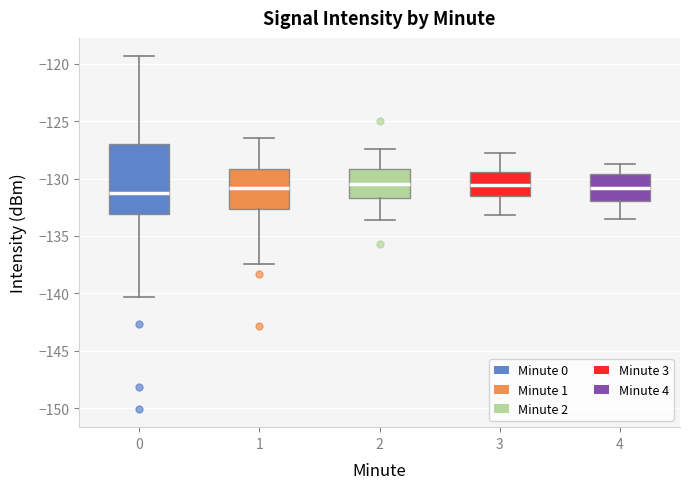

Reading left to right, transcribe this box plot: for each box, give where its median line is, the range the box spans, and where its two whiskers end, as read against the y-axis. The values are not printed on the chart, so give them approximately, as read against the axis.

0: median -131.5, box -133.0 to -127.0, whiskers -140.5 to -119.5
1: median -131.0, box -132.5 to -129.0, whiskers -137.5 to -126.5
2: median -130.5, box -131.5 to -129.0, whiskers -133.5 to -127.5
3: median -130.5, box -131.5 to -129.5, whiskers -133.0 to -128.0
4: median -131.0, box -132.0 to -129.5, whiskers -133.5 to -128.5